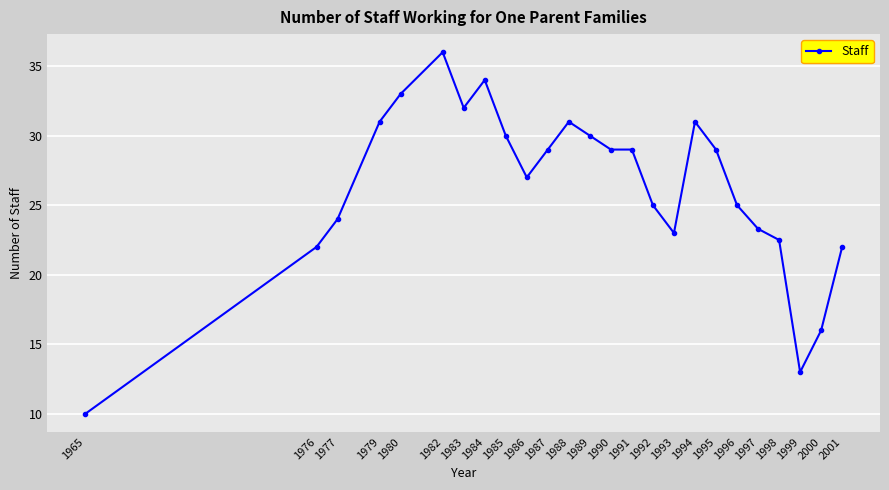

Reading left to right, list all the values displayed in this chart.

10.0	22.0	24.0	31.0	33.0	36.0	32.0	34.0	30.0	27.0	29.0	31.0	30.0	29.0	29.0	25.0	23.0	31.0	29.0	25.0	23.3	22.5	13.0	16.0	22.0